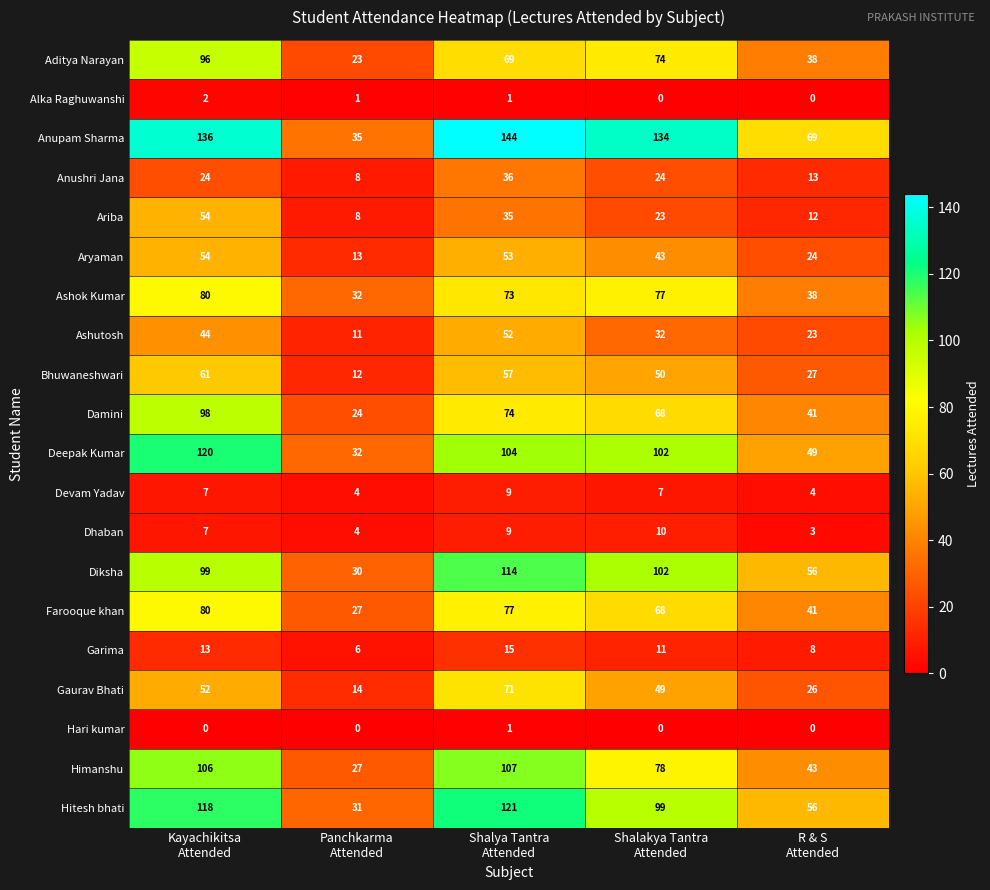

What is the difference between the maximum and second lowest values in the Gaurav Bhati series?

45